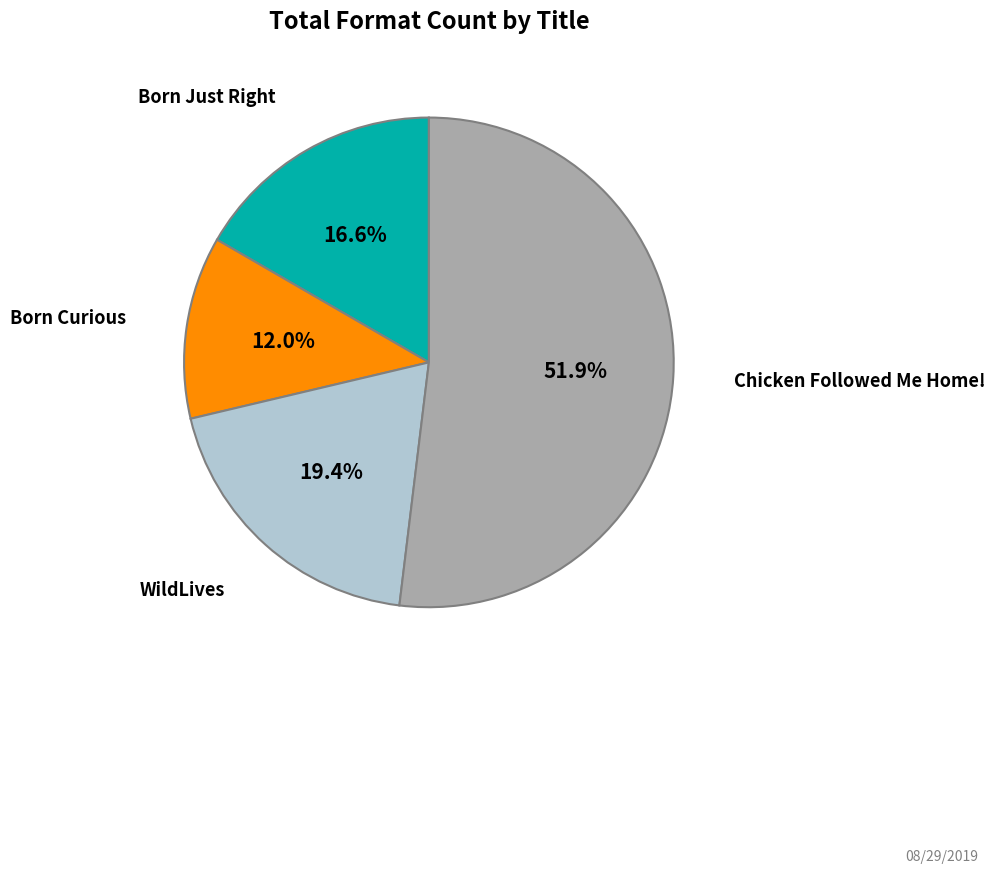

Which category has the biggest portion of the pie?

Chicken Followed Me Home!